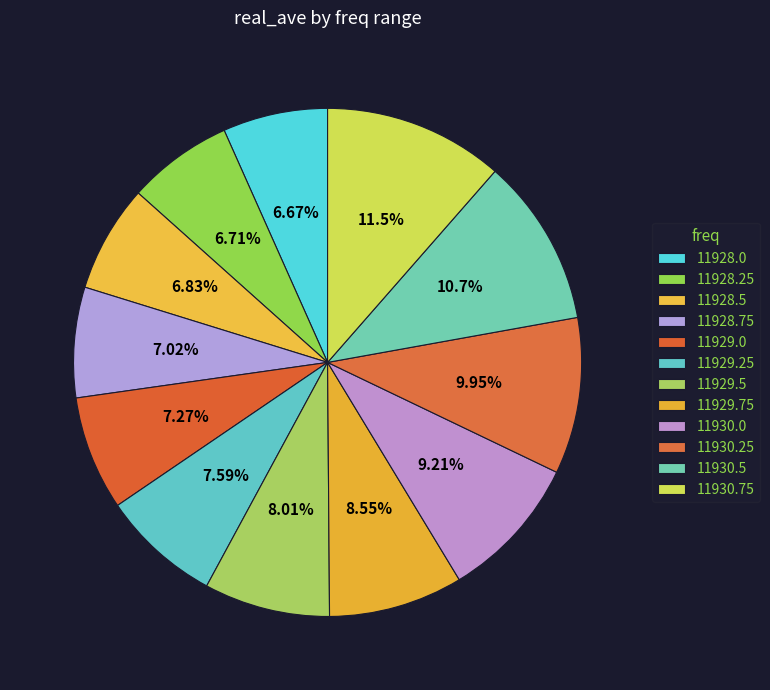

Is 11929.0 the majority of the pie?

No